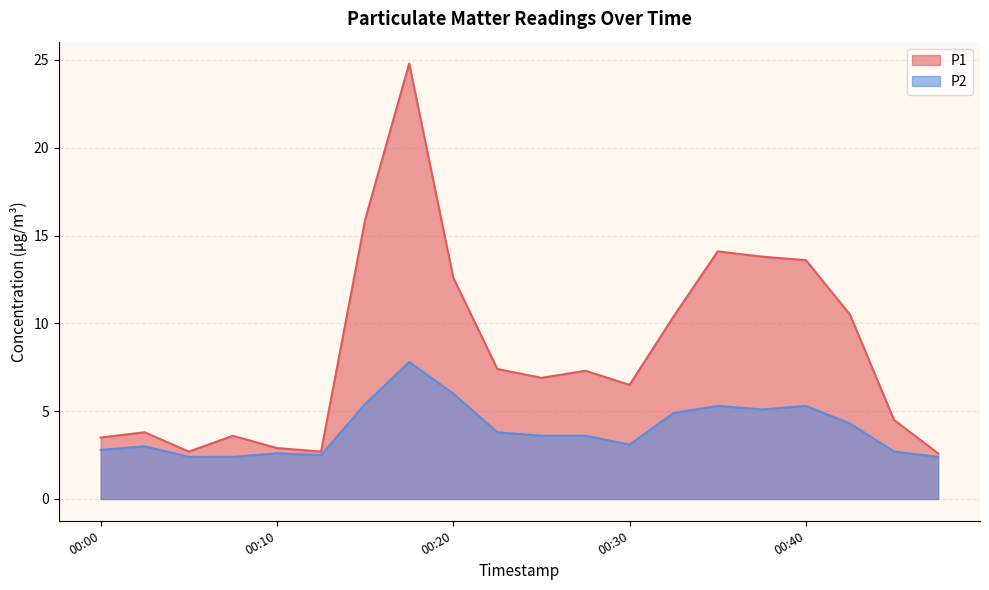

Reading right to left, transcribe all the data shown in this chart.

P1: 2.6	4.5	10.5	13.6	13.8	14.1	10.4	6.5	7.3	6.9	7.4	12.6	24.8	15.9	2.7	2.9	3.6	2.7	3.8	3.5
P2: 2.4	2.7	4.3	5.3	5.1	5.3	4.9	3.1	3.6	3.6	3.8	6.0	7.8	5.4	2.5	2.6	2.4	2.4	3.0	2.8